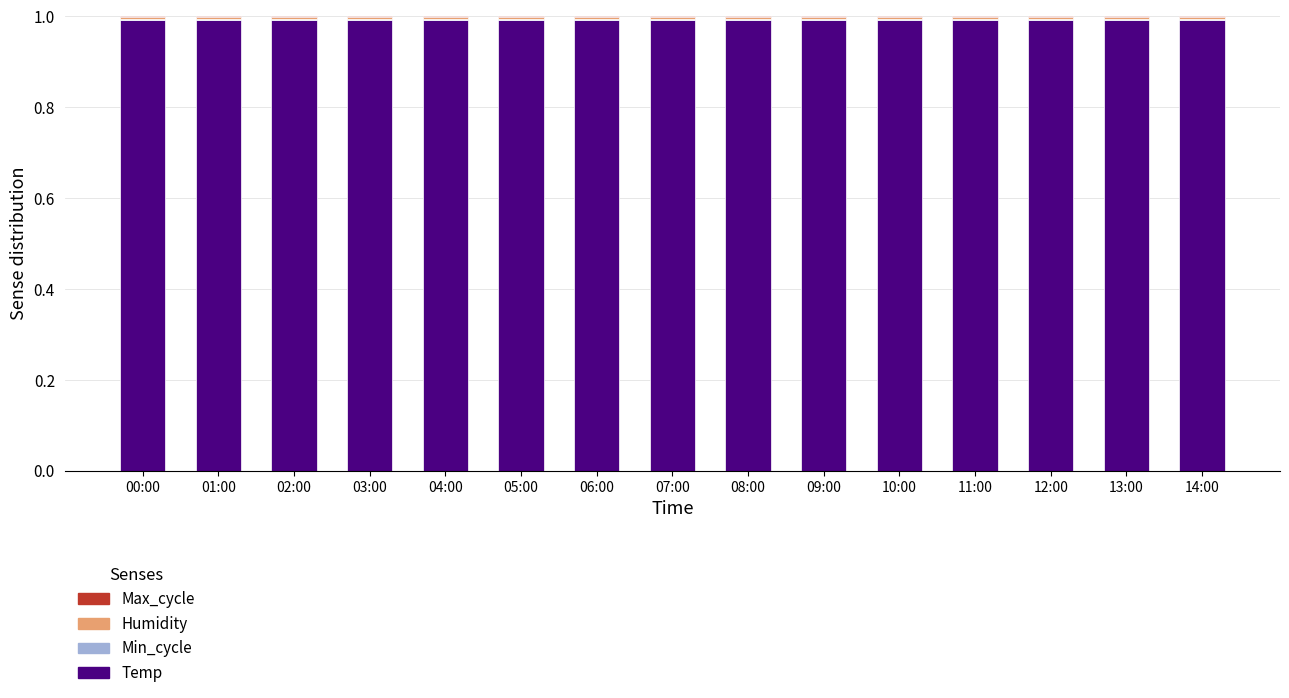

What is the highest value of the Temp series?

1.0